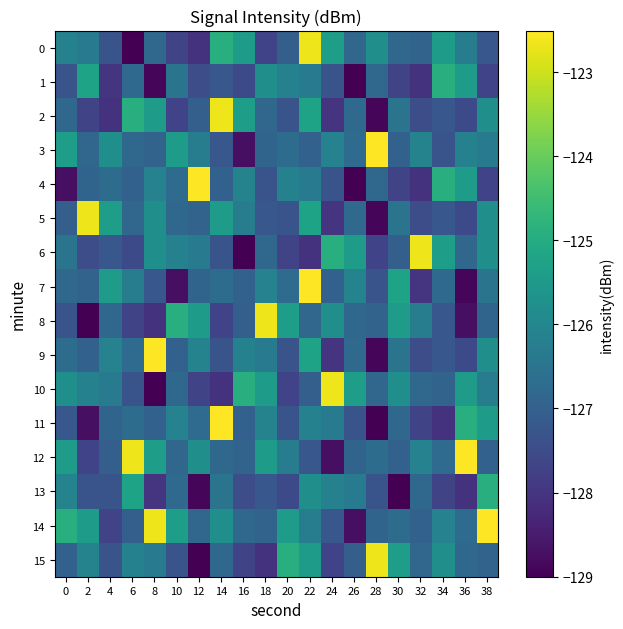

Which series has the largest total across all categories?

14